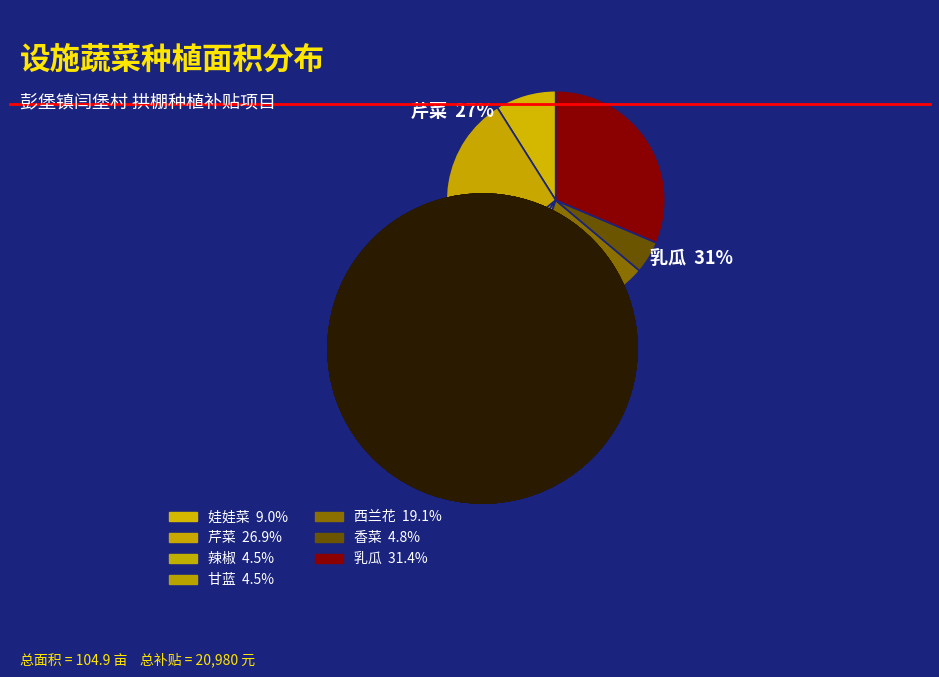

To the nearest percent, what is the difference between the 芹菜 and 西兰花 slice percentages?

8%